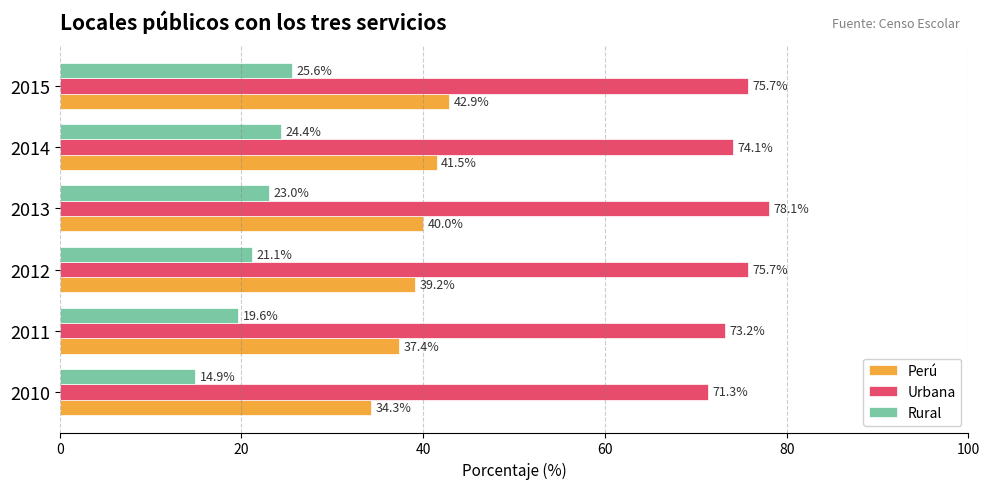

How many categories are shown in the chart?

6